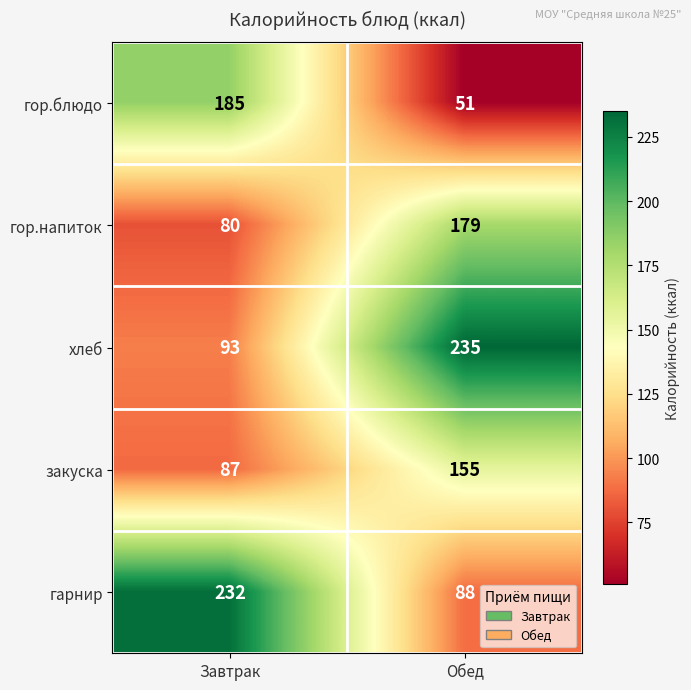

The value of закуска at Завтрак is 133. True or false?

False